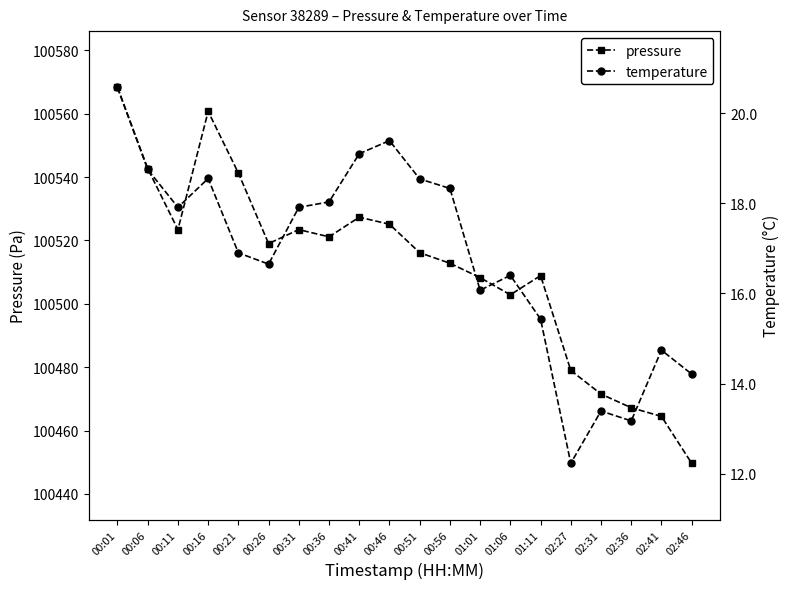

True or false: temperature and pressure intersect in this chart.

False